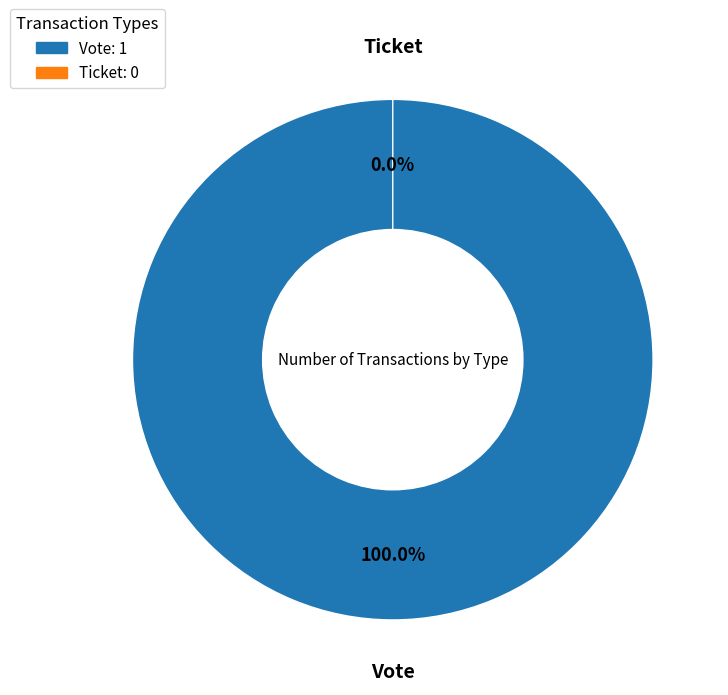

Do Ticket and Vote together represent more than half of the pie?

Yes